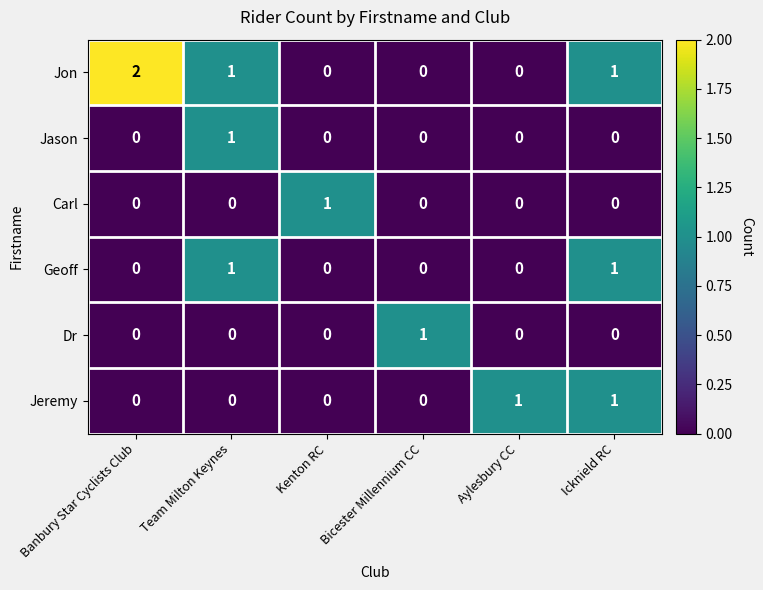

Which label corresponds to the largest value in the chart?

Banbury Star Cyclists Club